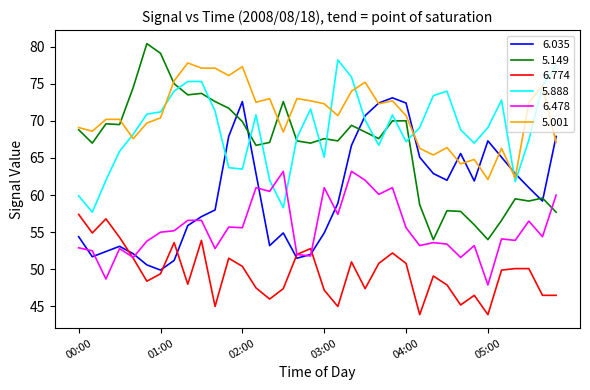

True or false: 5.001 has more than 0 points higher than both neighbors.

True